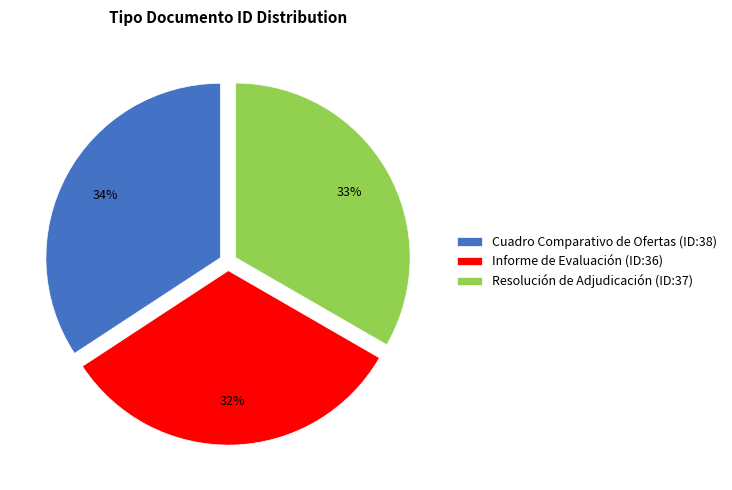

The Resolución de Adjudicación slice represents 33% of the pie. True or false?

True